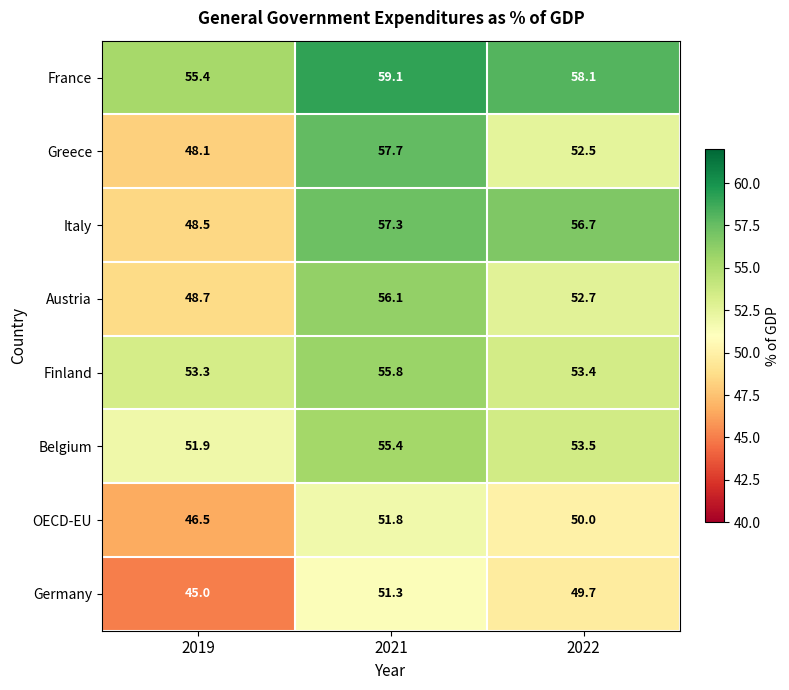

How many categories are shown in the chart?

3